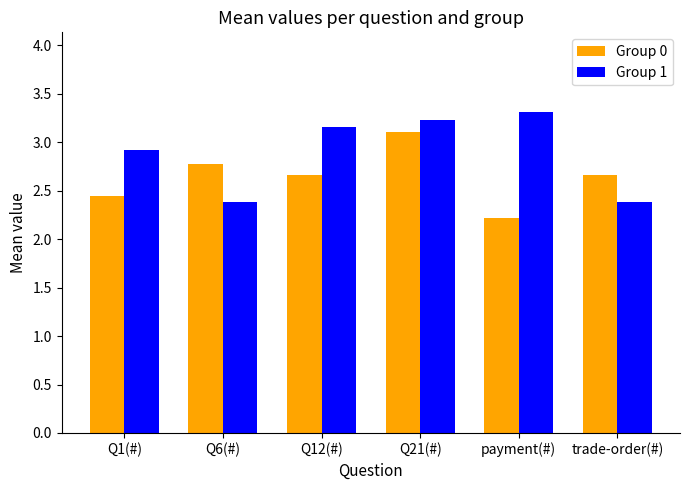

The value of Group 0 at Q21(#) is 1.3. True or false?

False